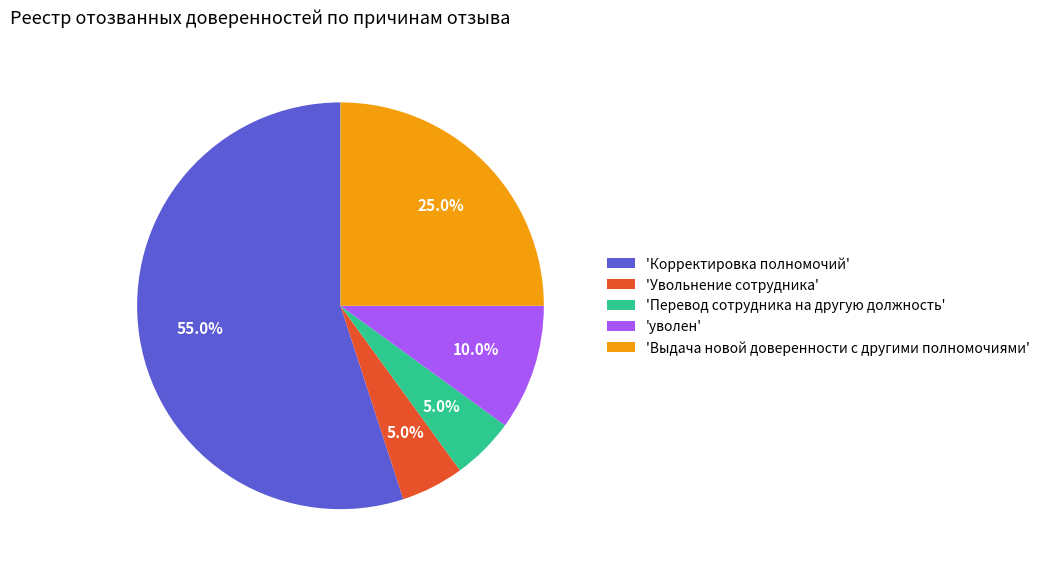

Which slice is the largest?

'Корректировка полномочий'